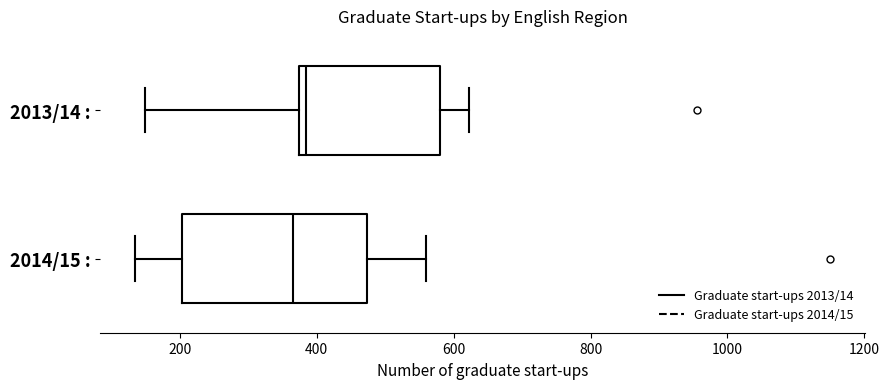

Comparing the boxes themselves (not the whiskers), which one is the widest?

2014/15 :